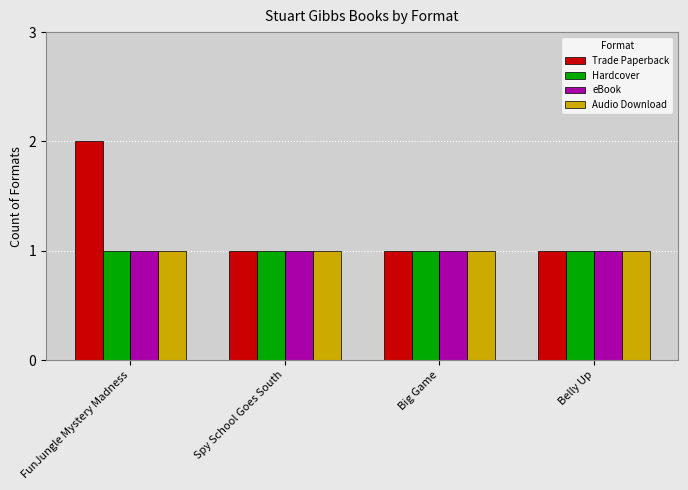

True or false: eBook has a value of 2 at Spy School Goes South.

False